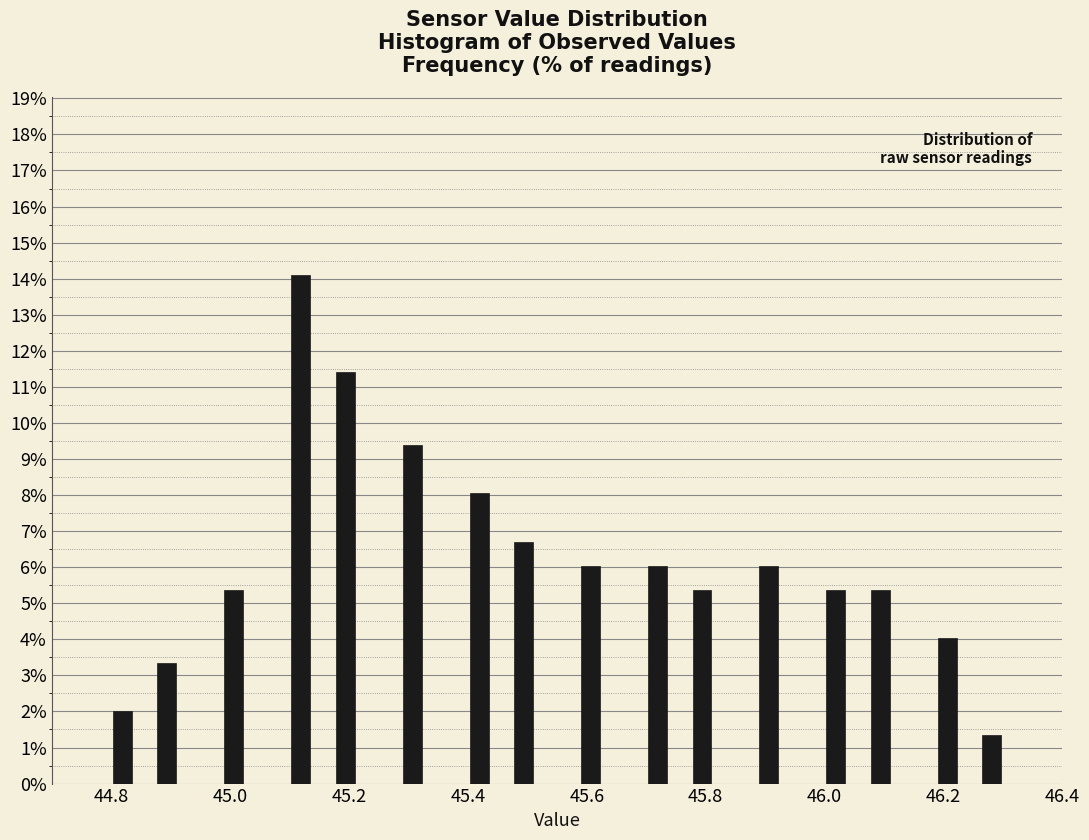

Read against the x-axis, roughly where is the centre of the tallest bar?

45.12